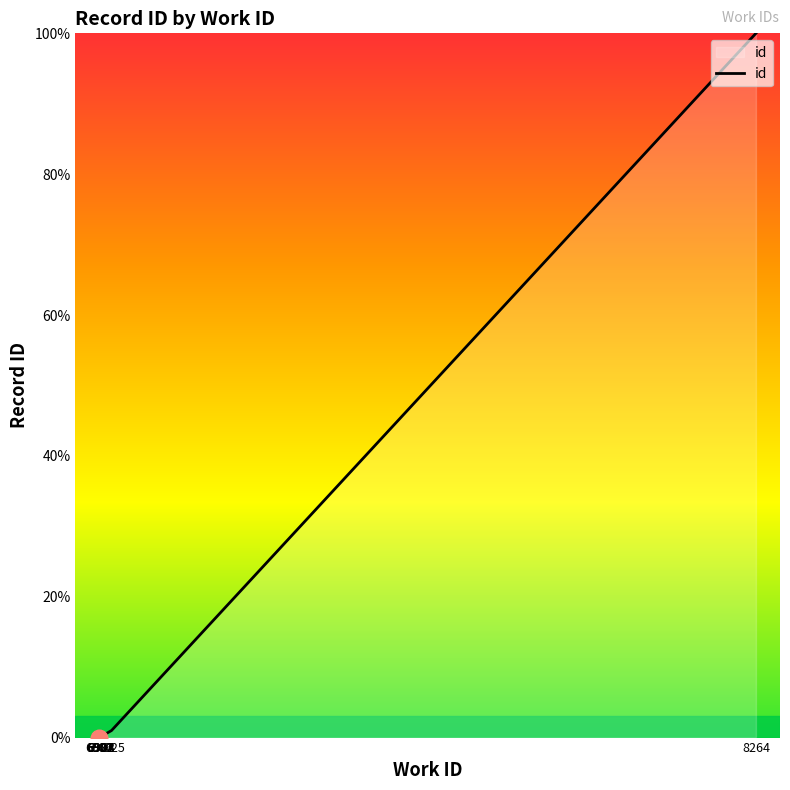

Count the number of values greater than 0.

9